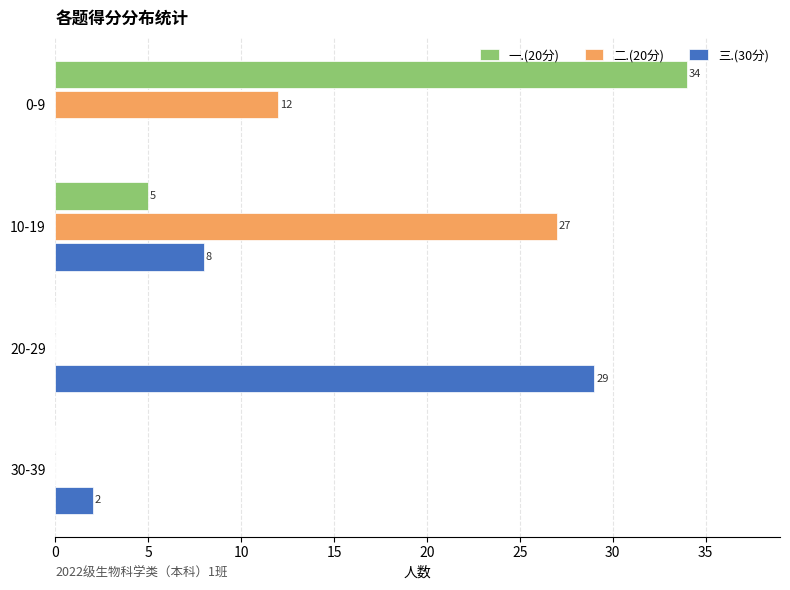

What is the approximate value of 二.(20分) at 0-9?

12